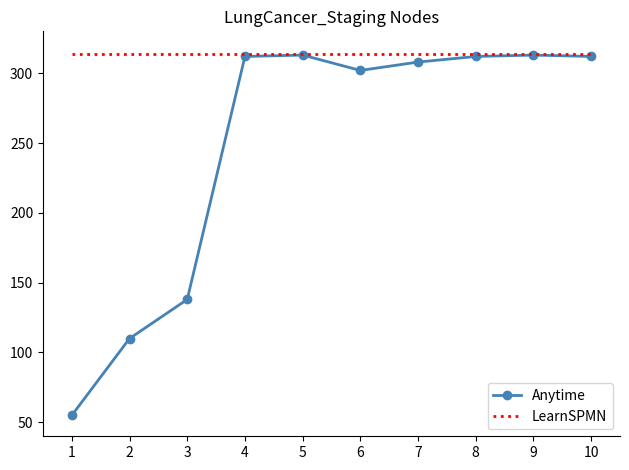

At 3, list the series in order from smallest to largest.

Anytime, LearnSPMN